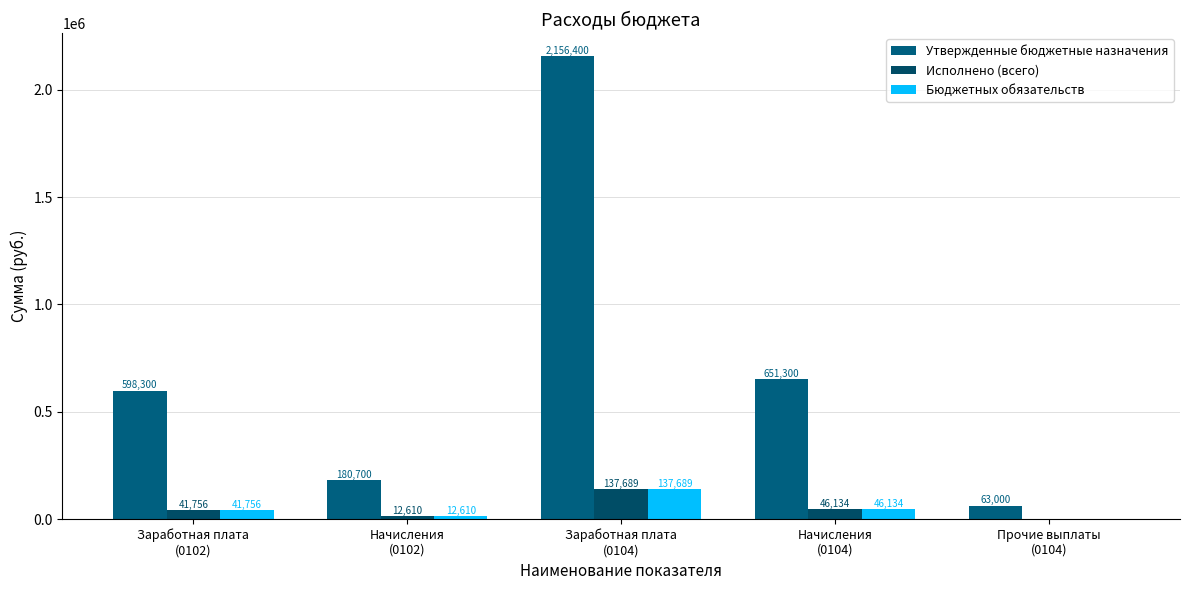

At which label is Бюджетных обязательств closest to 68844?

Начисления
(0104)